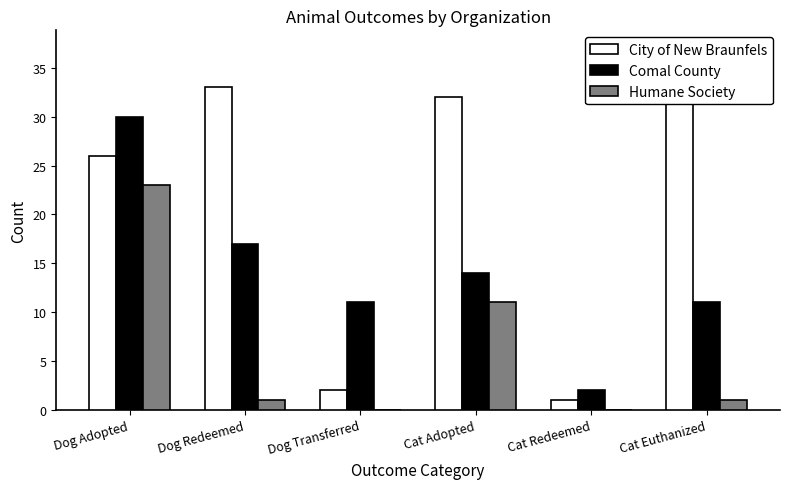

At how many categories does at least one series exceed 21?

4